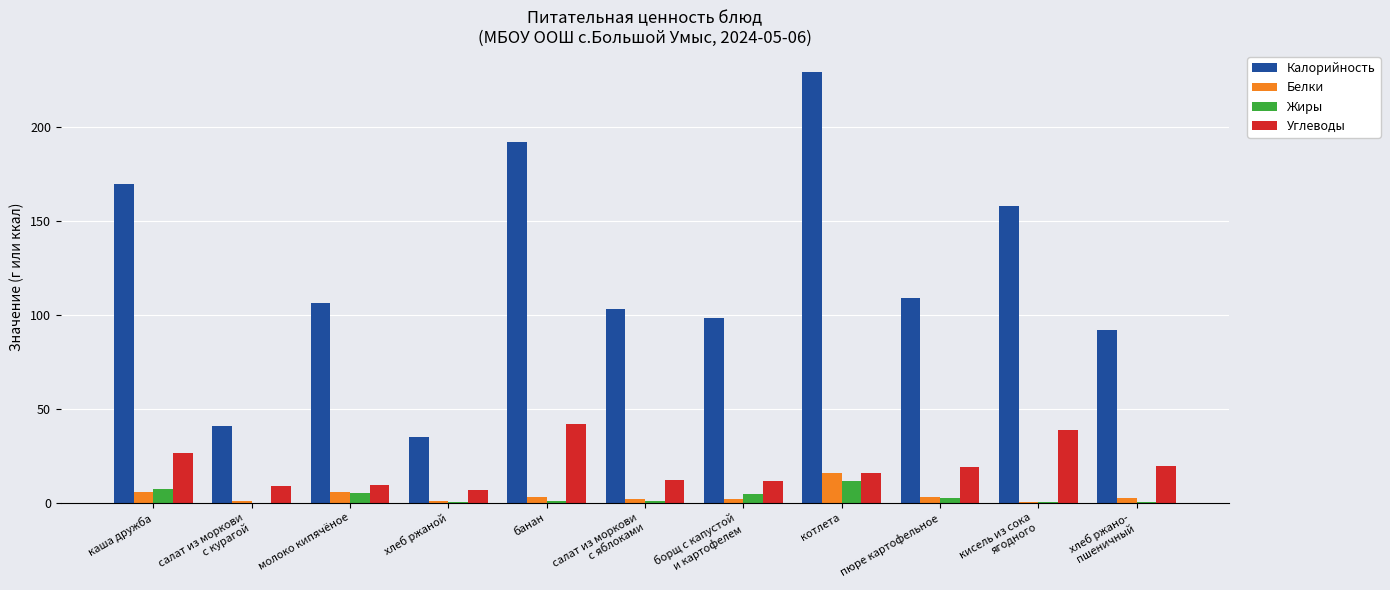

What is the approximate value of Белки at котлета?

15.6